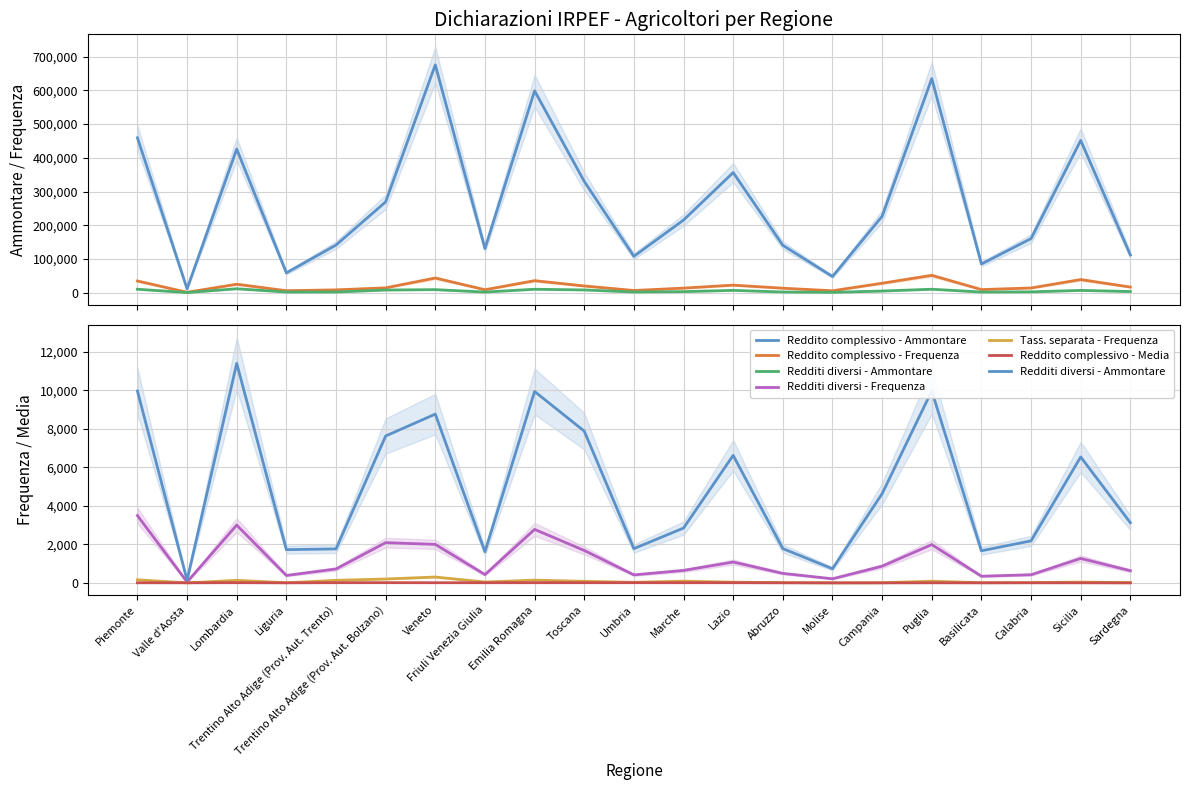

What are all the series names shown in the legend?

Reddito complessivo - Ammontare, Reddito complessivo - Frequenza, Redditi diversi - Ammontare, Redditi diversi - Frequenza, Tass. separata - Frequenza, Reddito complessivo - Media